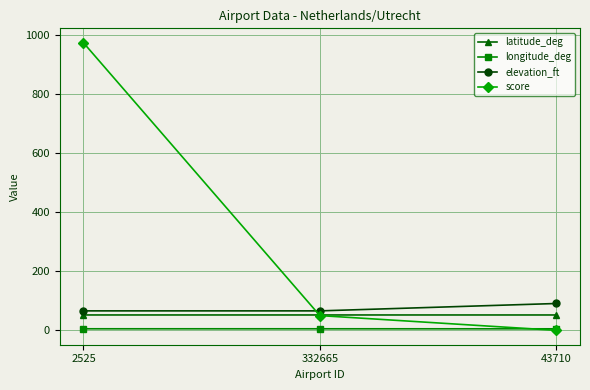

True or false: elevation_ft has a value of 91.0 at 43710.

True